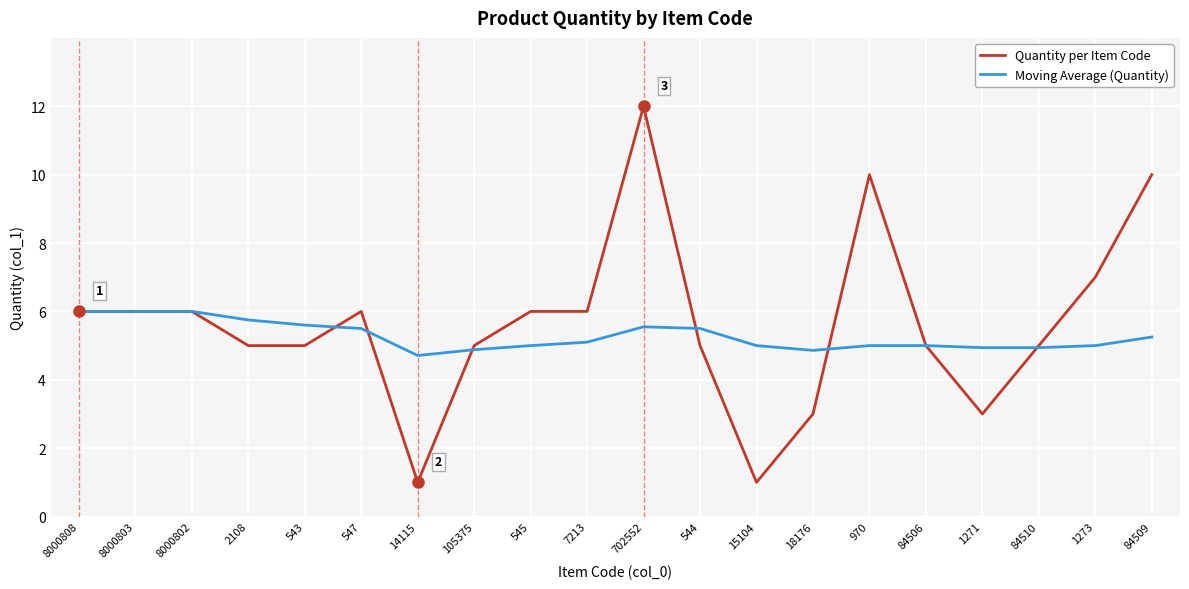

Which category has the highest value across all series?

702552